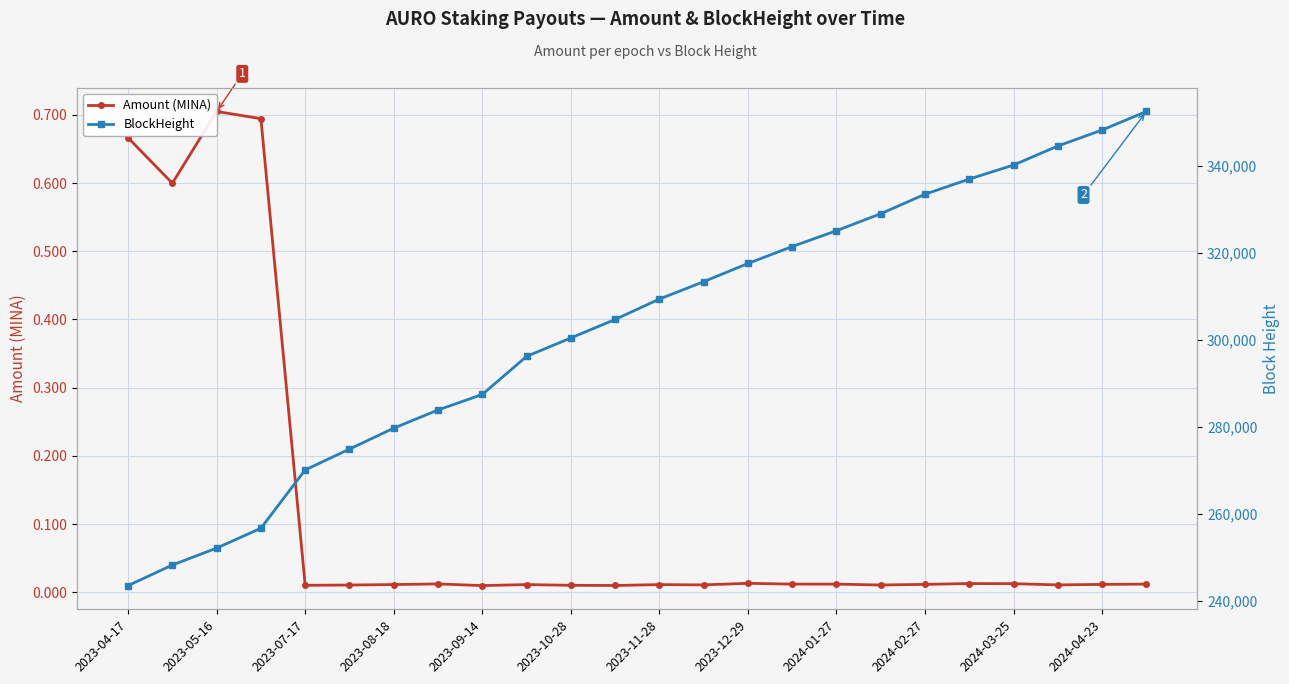

The Amount (MINA) series shows 0.3 at 2023-05-16. True or false?

False